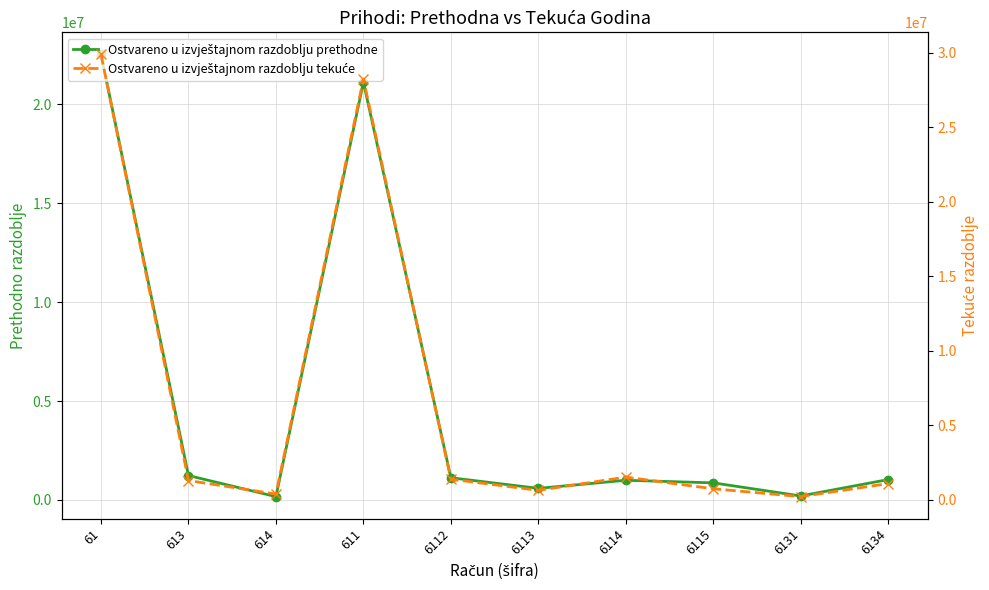

At which label does Ostvareno u izvještajnom razdoblju prethodne reach its peak?

61